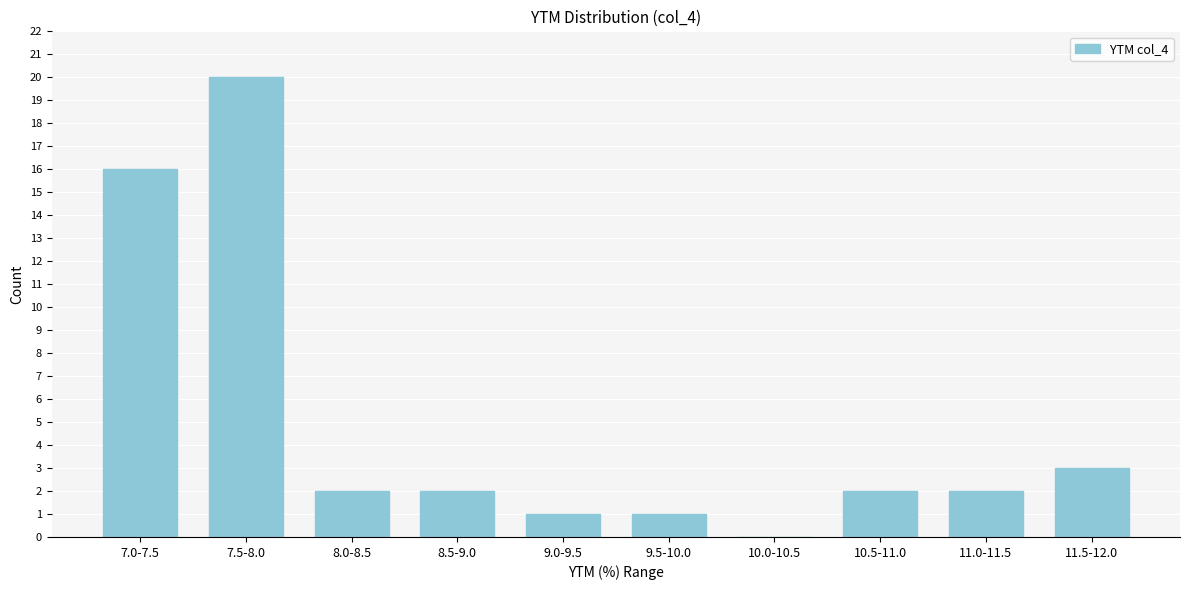

Reading left to right, list all the values displayed in this chart.

7.0-7.5=16	7.5-8.0=20	8.0-8.5=2	8.5-9.0=2	9.0-9.5=1	9.5-10.0=1	10.0-10.5=0	10.5-11.0=2	11.0-11.5=2	11.5-12.0=3